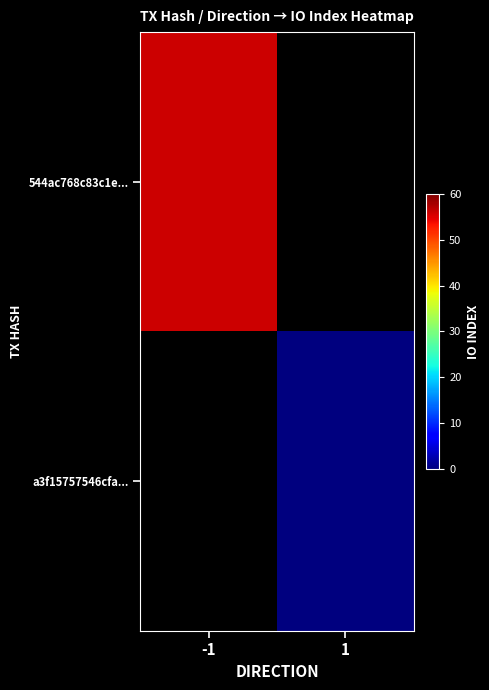

Rank the categories by 544ac768c83c1e... value from highest to lowest.

-1, 1